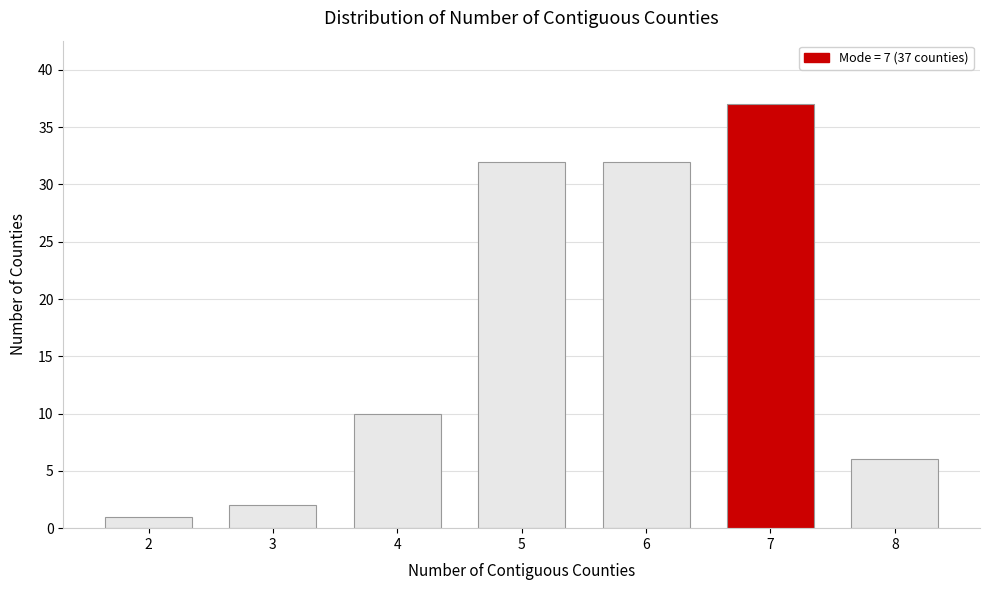

Reading right to left, extract all data points from this chart.

8=6	7=37	6=32	5=32	4=10	3=2	2=1